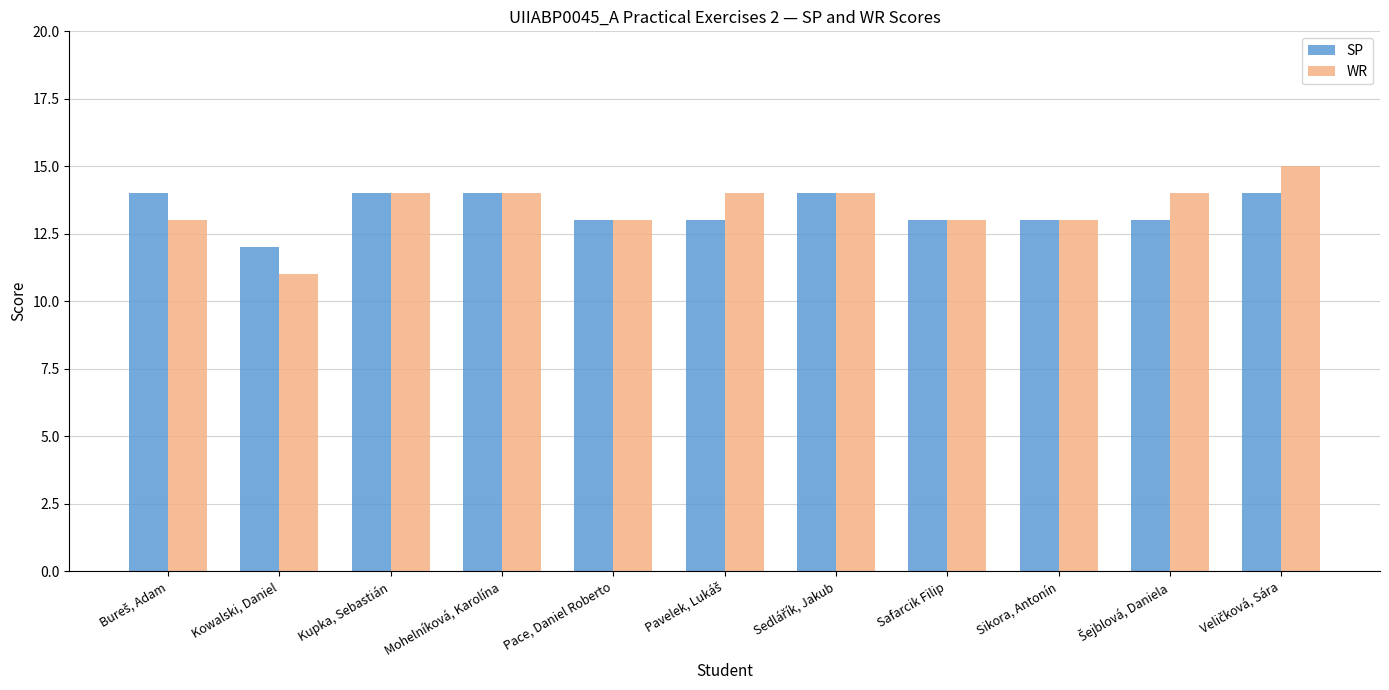

What is the difference between the maximum and minimum values in the WR series?

4